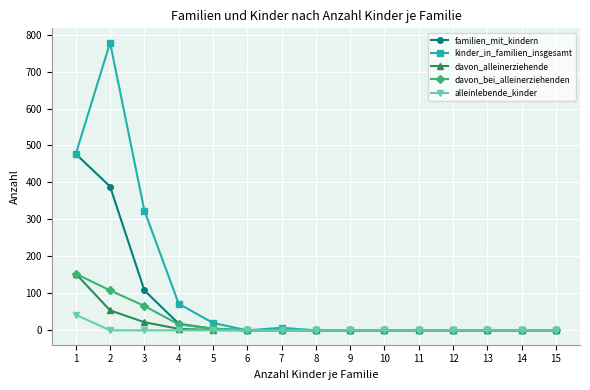

How many lines are shown in the chart?

5